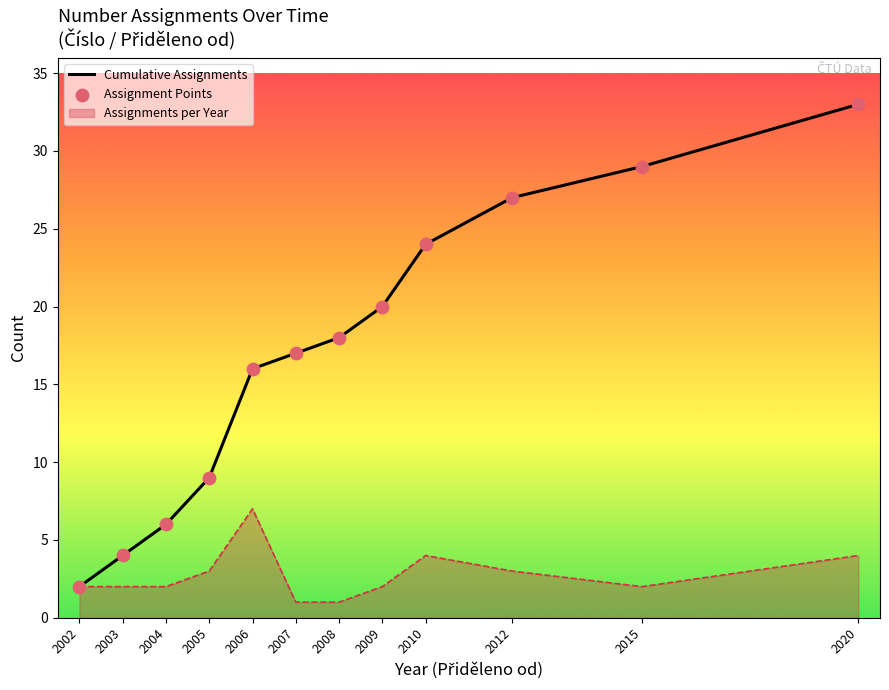

Is the value of Cumulative Assignments at 2008 greater than the value of Assignment Points at 2005?

Yes